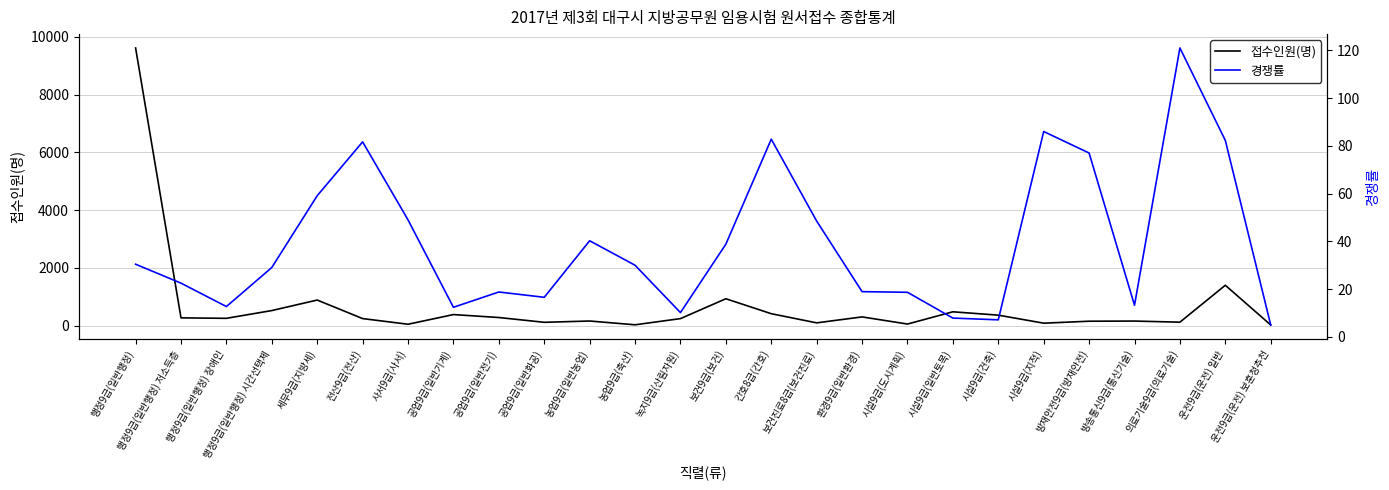

What is the label of the 3rd point from the left?

행정9급(일반행정) 장애인